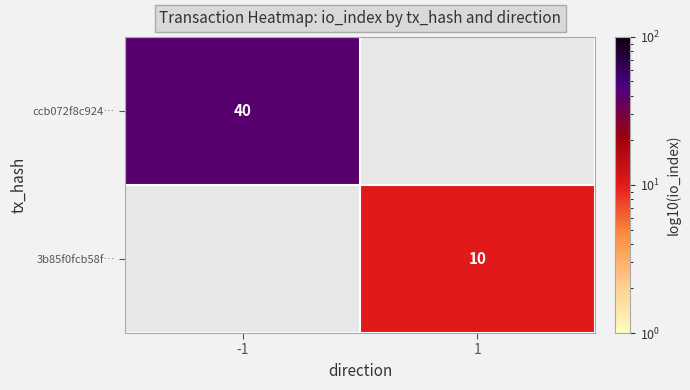

Is it true that 3b85f0fcb58f… equals 6.4 at 1?

False